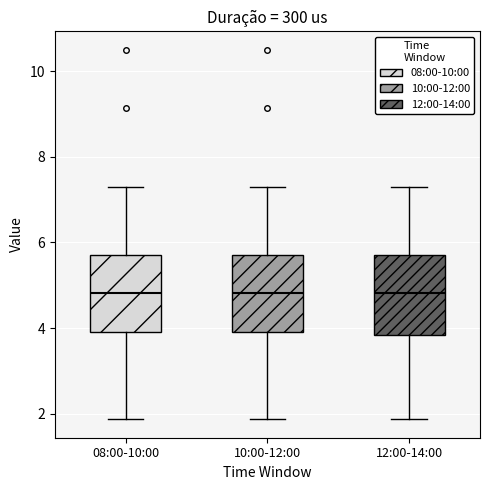

Where is the lower edge of the box for 10:00-12:00 on the y-axis? The values are not printed on the chart, so give them approximately, as read against the axis.

4.0